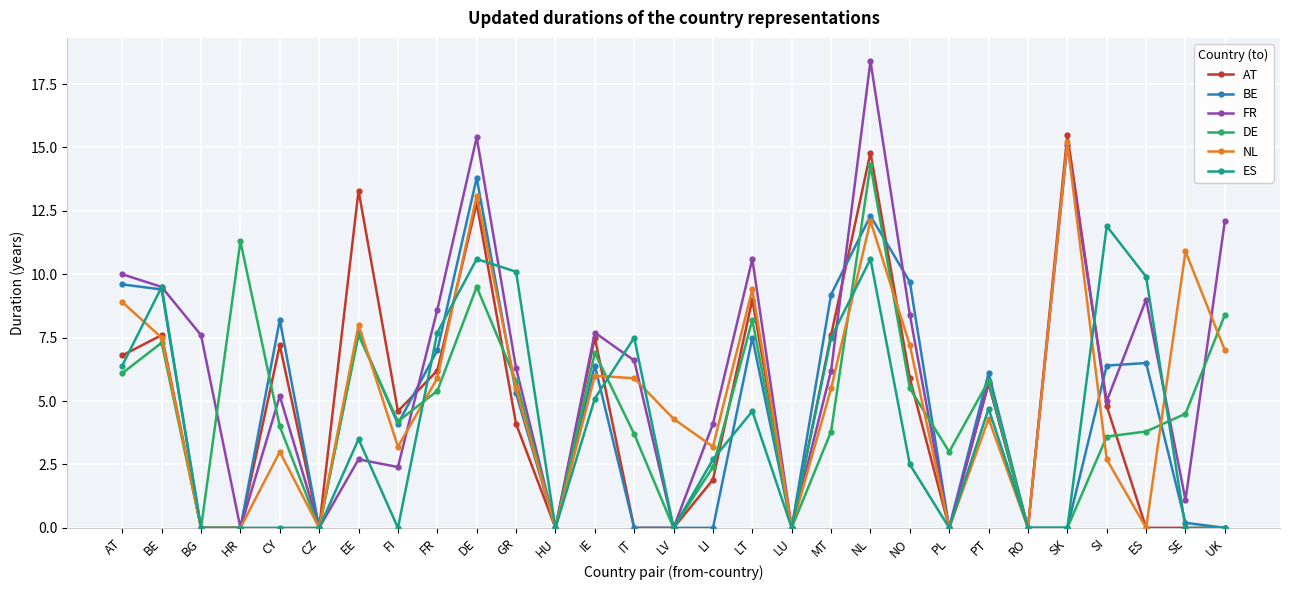

True or false: AT has more than 2 interior local peaks.

True